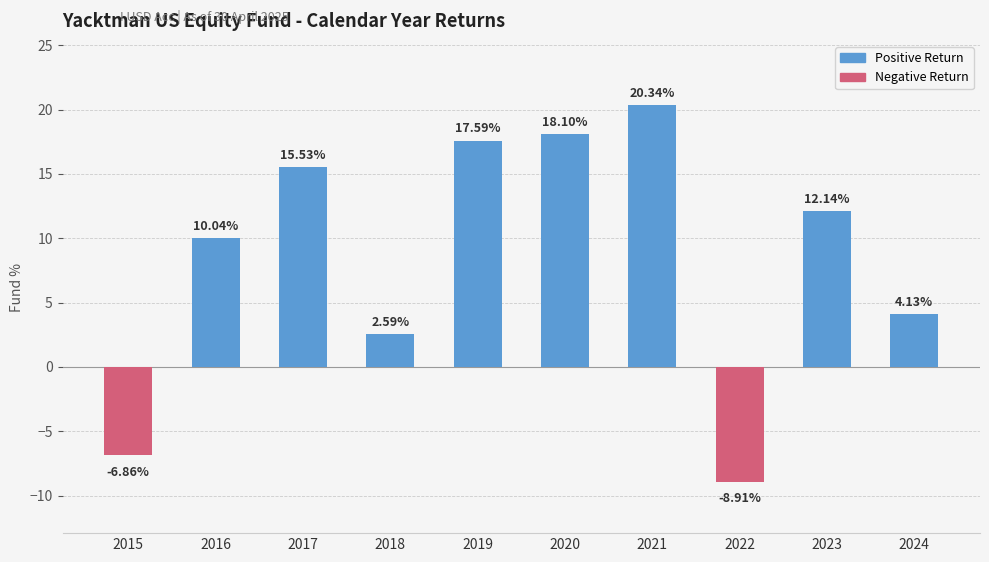

What is the sum of the values at 2020 and 2016?

28.1